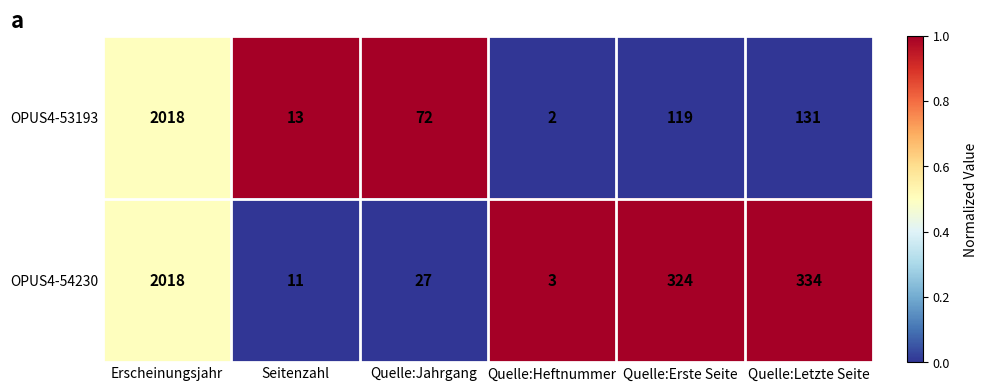

At how many categories does at least one series exceed 126?

3